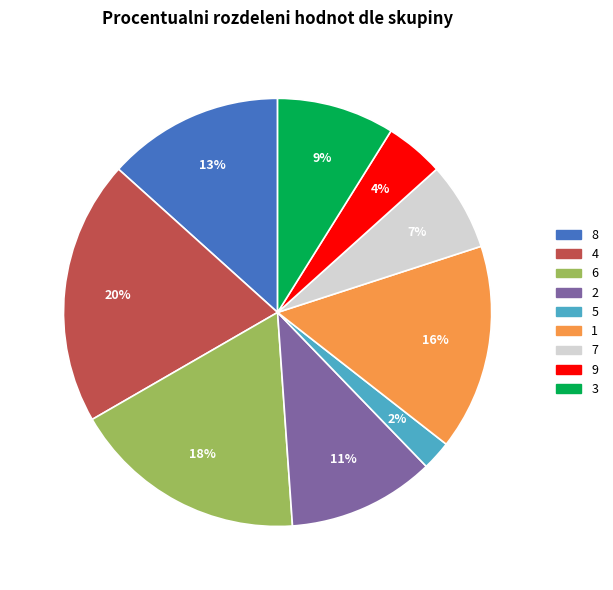

To the nearest percent, what is the average slice percentage?

11%